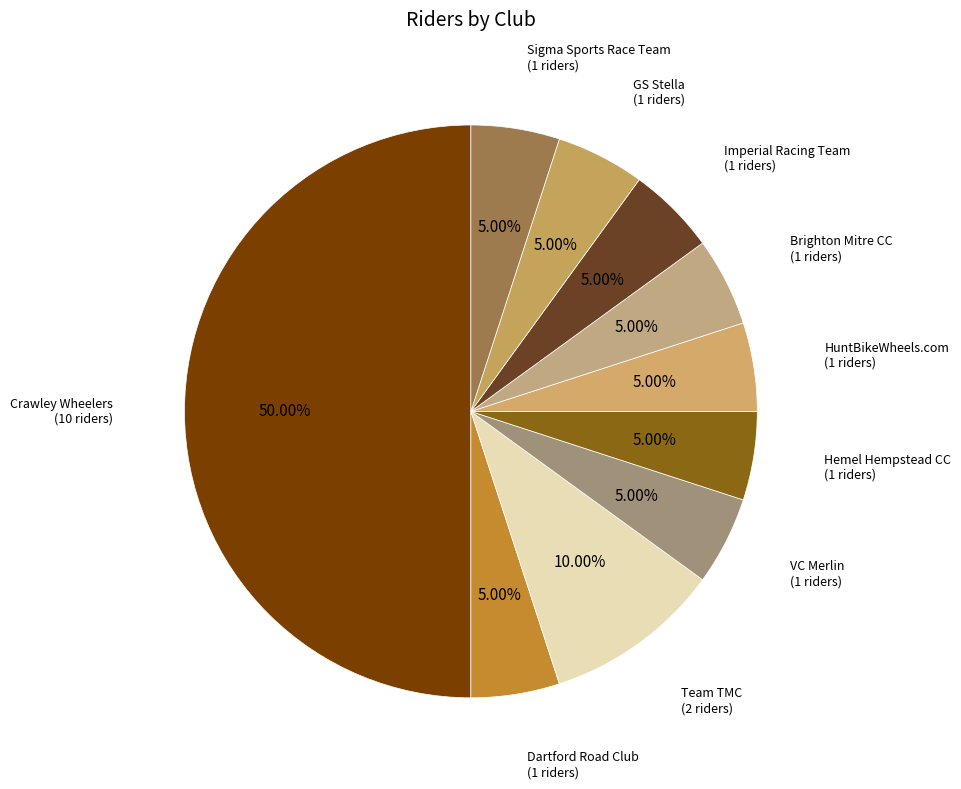

Count the number of slices in the pie.

10